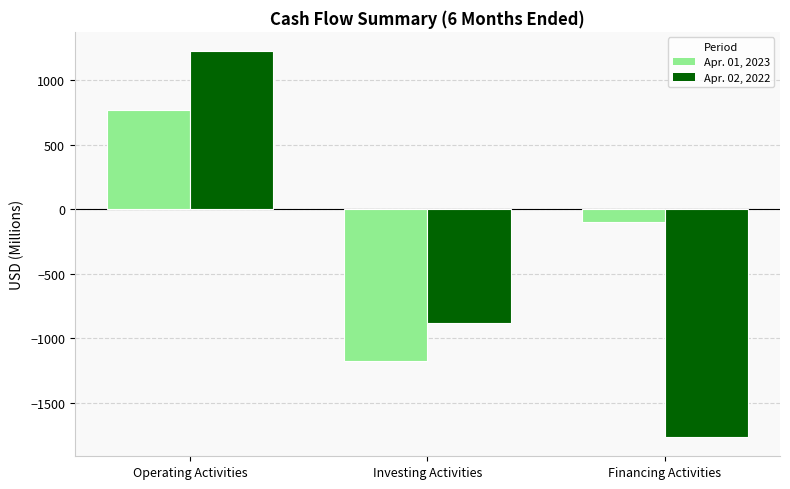

Between Investing Activities and Financing Activities, which series saw the biggest shift?

Apr. 01, 2023